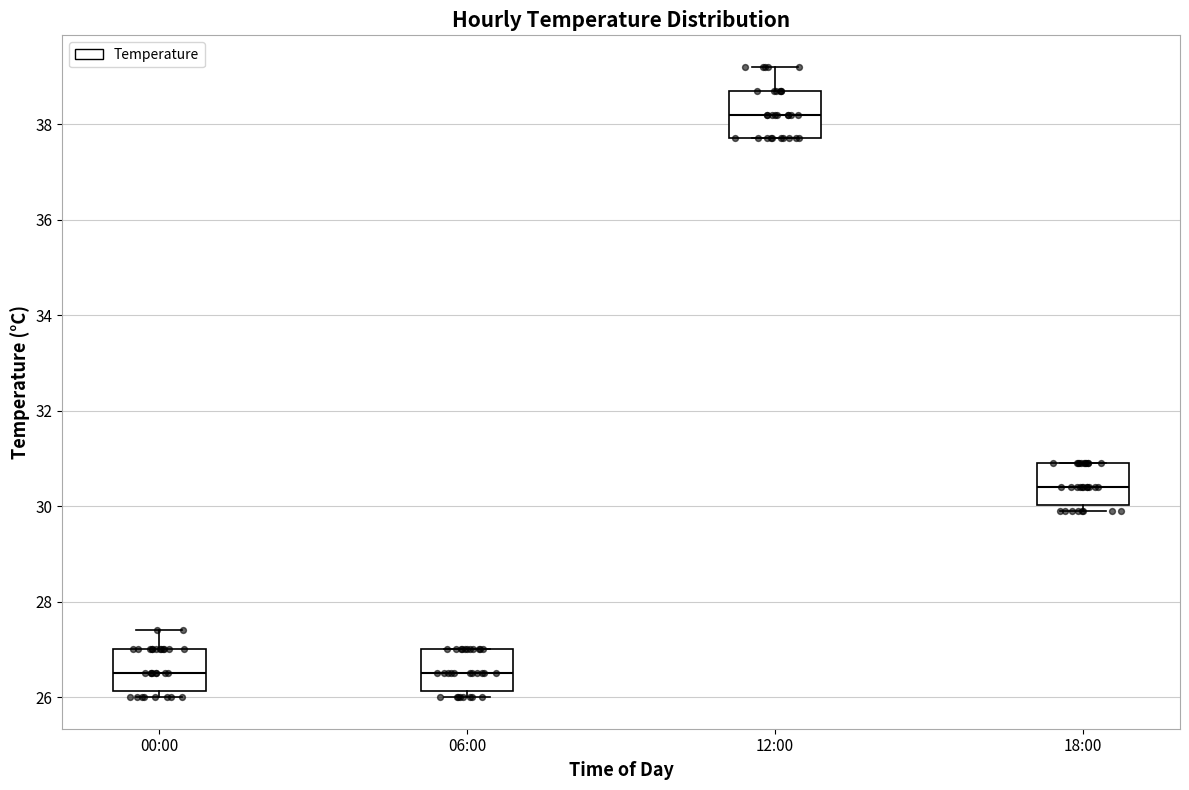

Reading left to right, transcribe this box plot: for each box, give where its median line is, the range the box spans, and where its two whiskers end, as read against the y-axis. The values are not printed on the chart, so give them approximately, as read against the axis.

00:00: median 26.6, box 26.2 to 27.0, whiskers 26.0 to 27.4
06:00: median 26.6, box 26.2 to 27.0, whiskers 26.0 to 27.0
12:00: median 38.2, box 37.8 to 38.8, whiskers 37.8 to 39.2
18:00: median 30.4, box 30.0 to 31.0, whiskers 30.0 (just below the box's lower edge) to 31.0